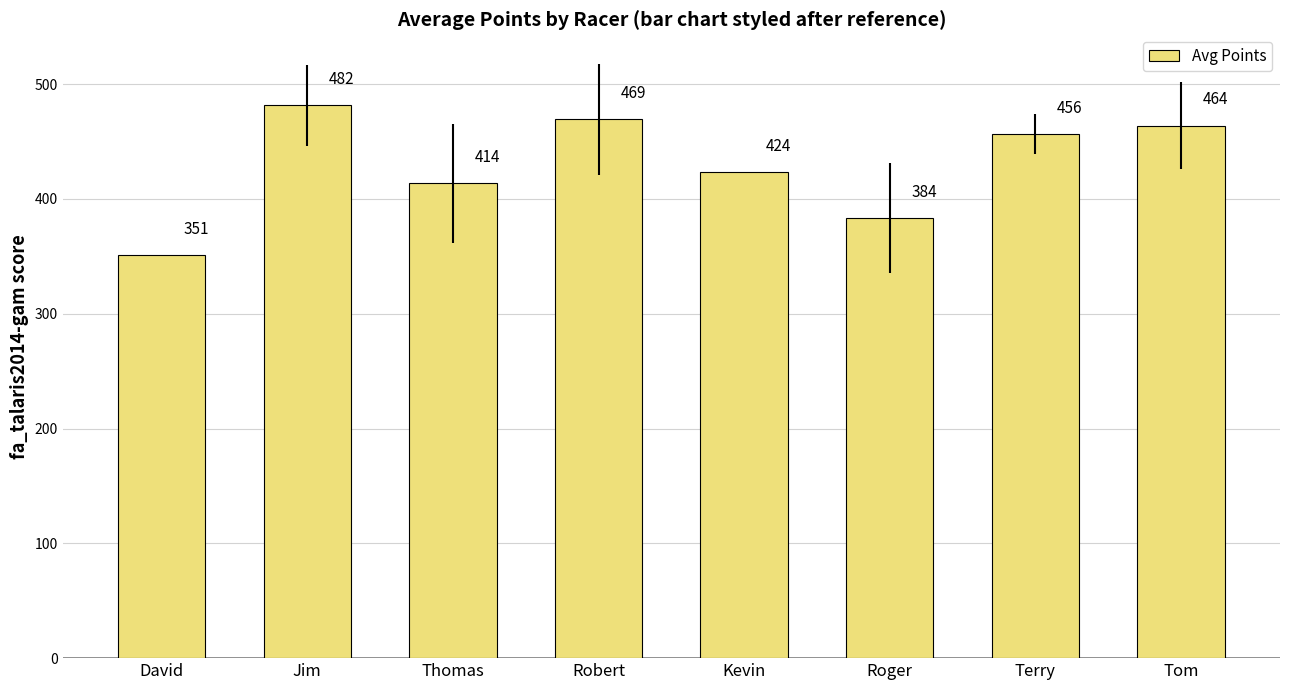

Between Roger and Thomas, which is larger?

Thomas